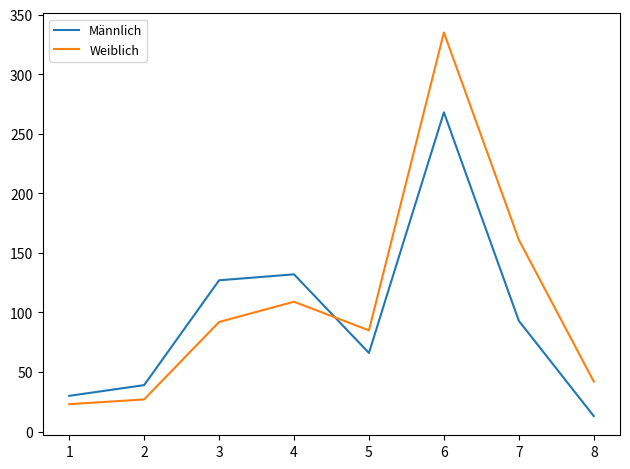

What is the sum of all Männlich values?

768